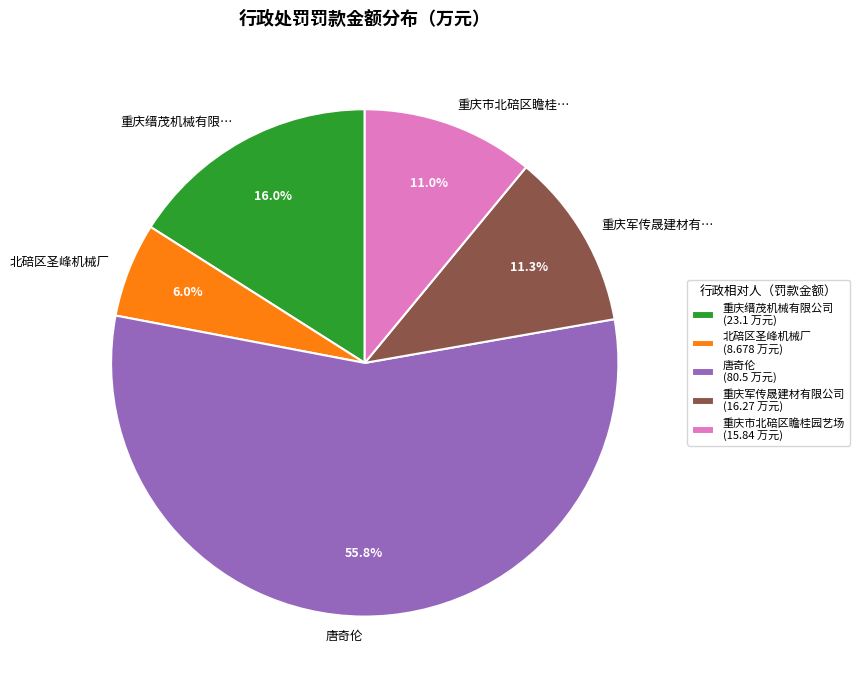

The 唐奇伦 slice represents 41% of the pie. True or false?

False